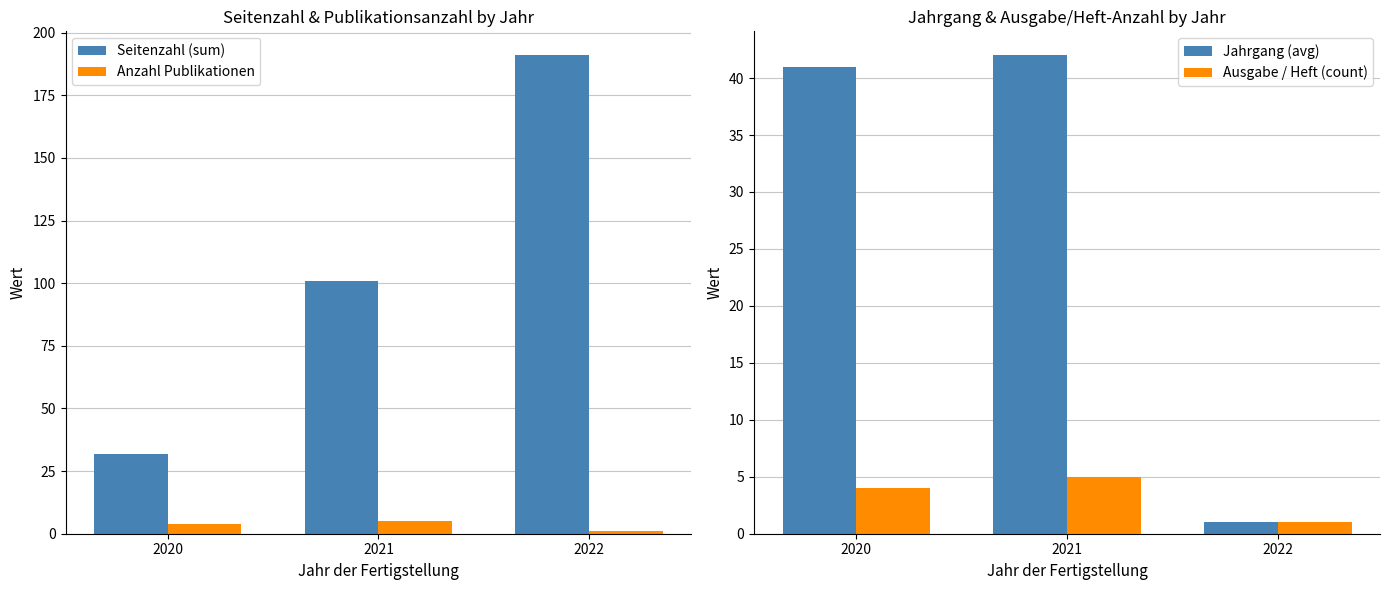

What is the value of the Anzahl Publikationen bar at the 1st from the left?

4